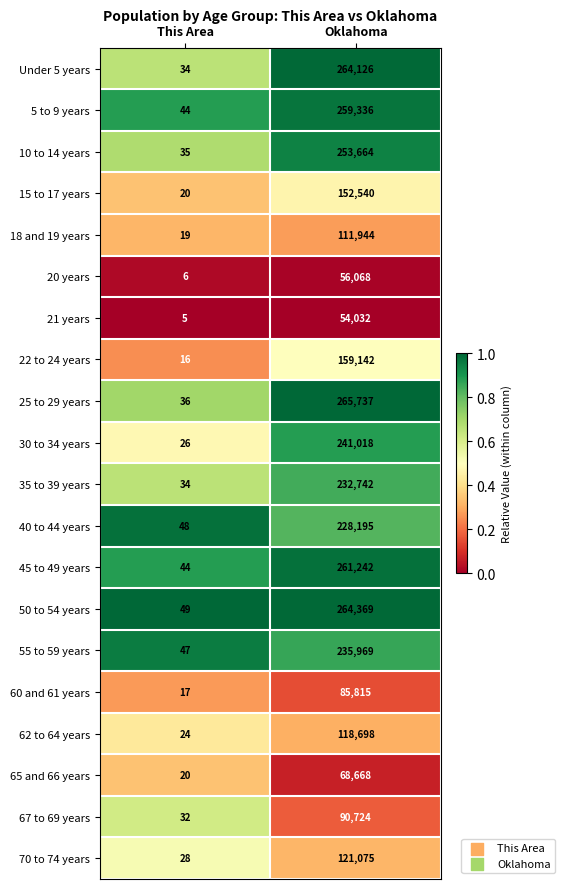

Rank the series at Oklahoma from lowest to highest value.

21 years, 20 years, 65 and 66 years, 60 and 61 years, 67 to 69 years, 18 and 19 years, 62 to 64 years, 70 to 74 years, 15 to 17 years, 22 to 24 years, 40 to 44 years, 35 to 39 years, 55 to 59 years, 30 to 34 years, 10 to 14 years, 5 to 9 years, 45 to 49 years, Under 5 years, 50 to 54 years, 25 to 29 years